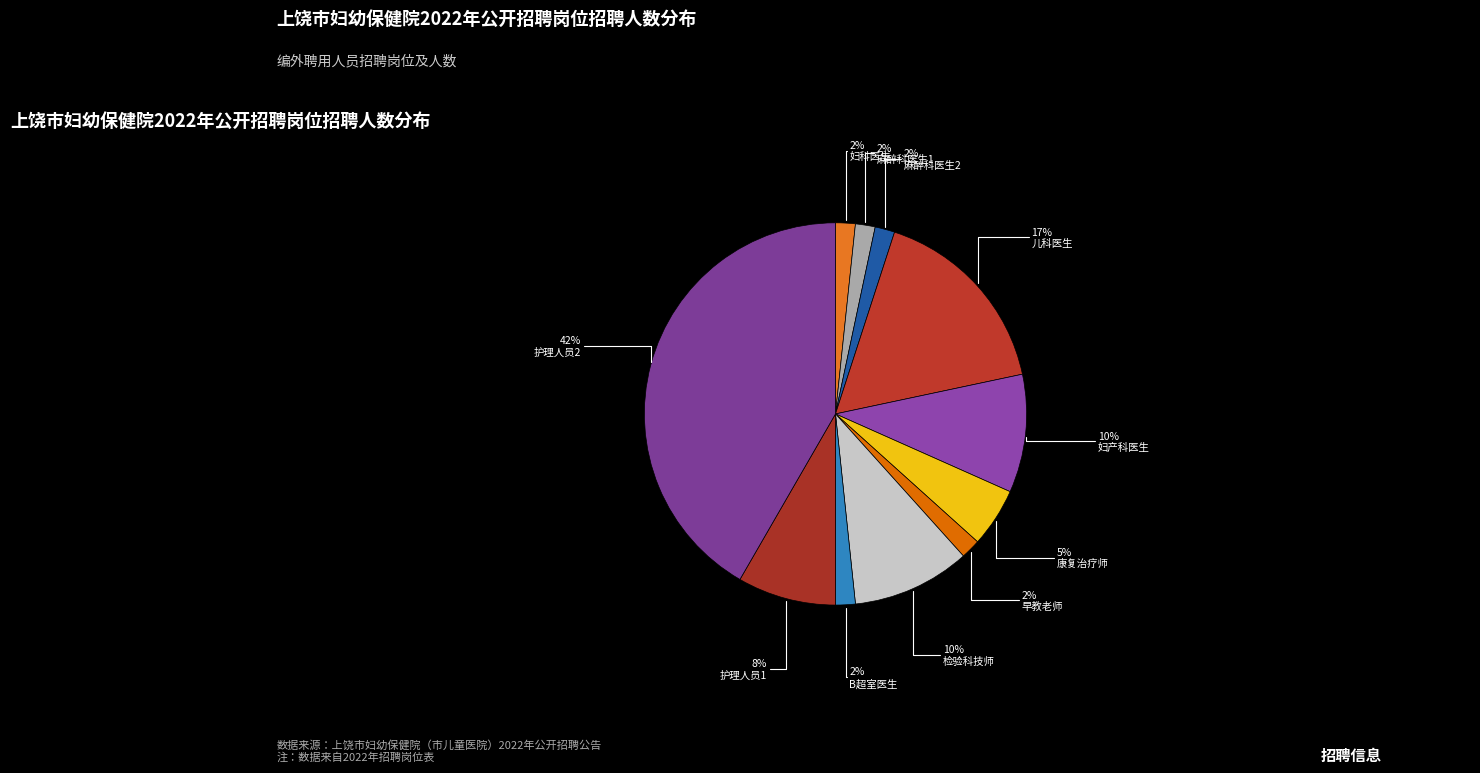

Rank the categories by value from lowest to highest.

妇科医生, 麻醉科医生1, 麻醉科医生2, 早教老师, B超室医生, 康复治疗师, 护理人员1, 妇产科医生, 检验科技师, 儿科医生, 护理人员2